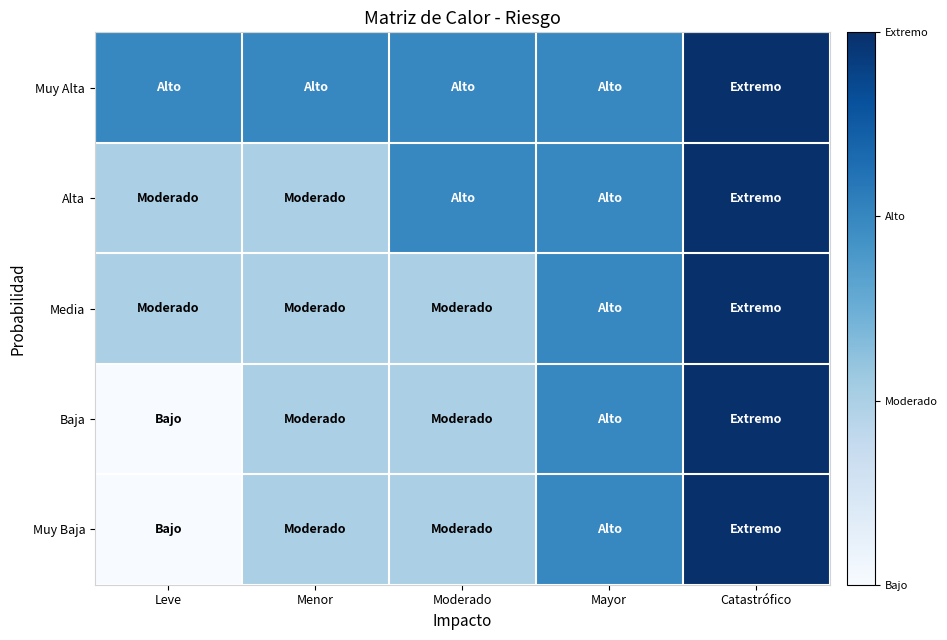

What is the maximum value shown in the chart?

4